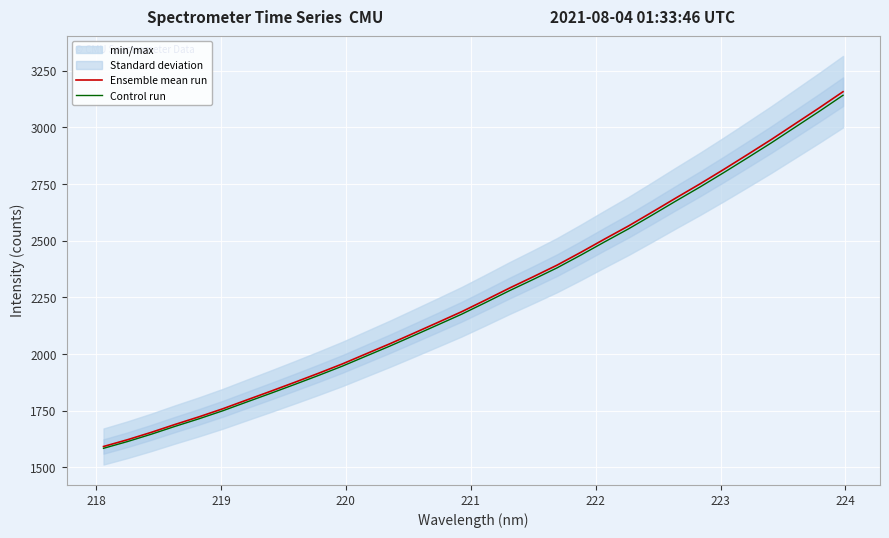

True or false: Ensemble mean run and Control run intersect in this chart.

False